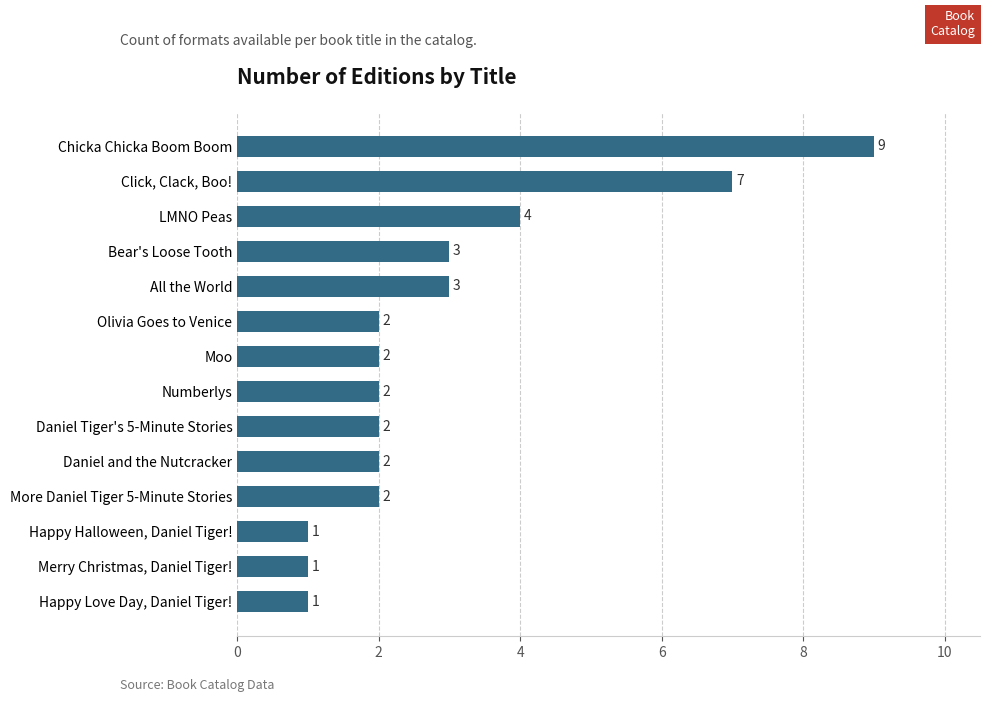

Reading top to bottom, list all the values displayed in this chart.

9	7	4	3	3	2	2	2	2	2	2	1	1	1